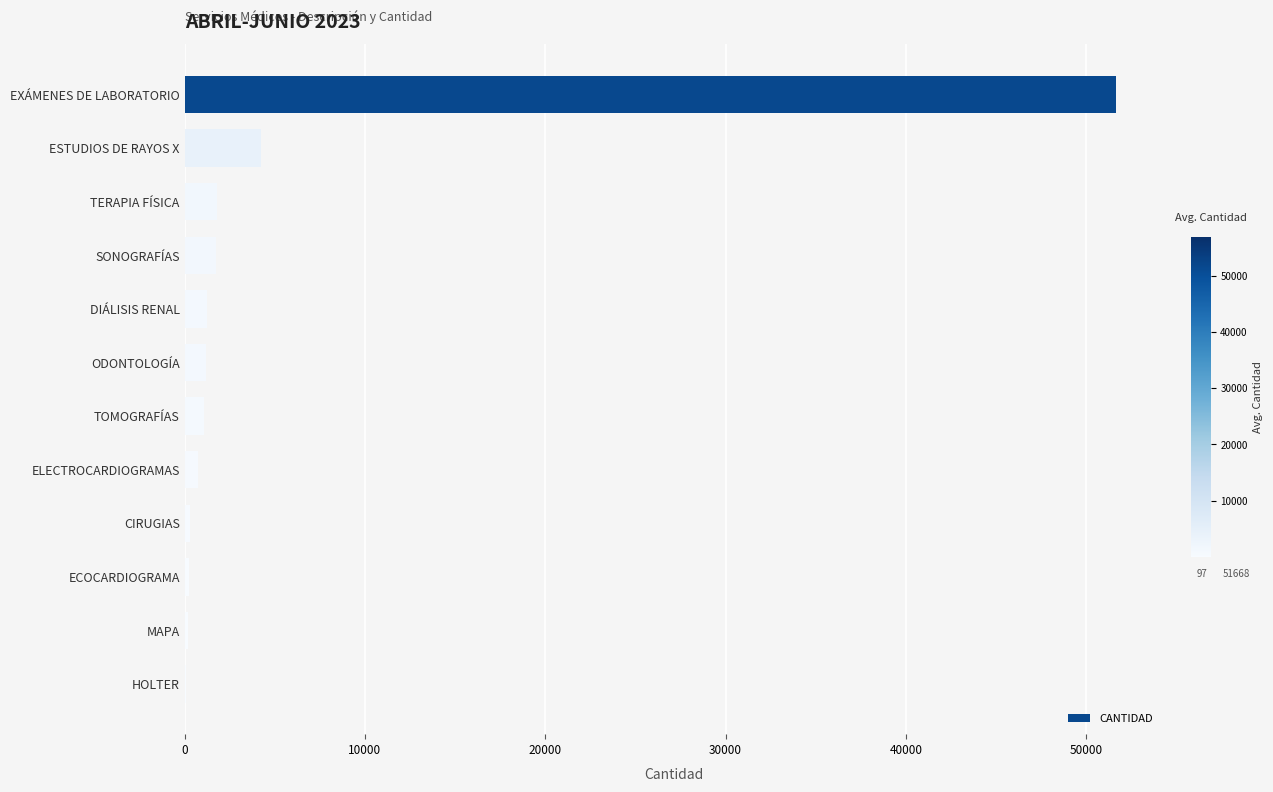

Which has a higher value, TERAPIA FÍSICA or CIRUGIAS?

TERAPIA FÍSICA